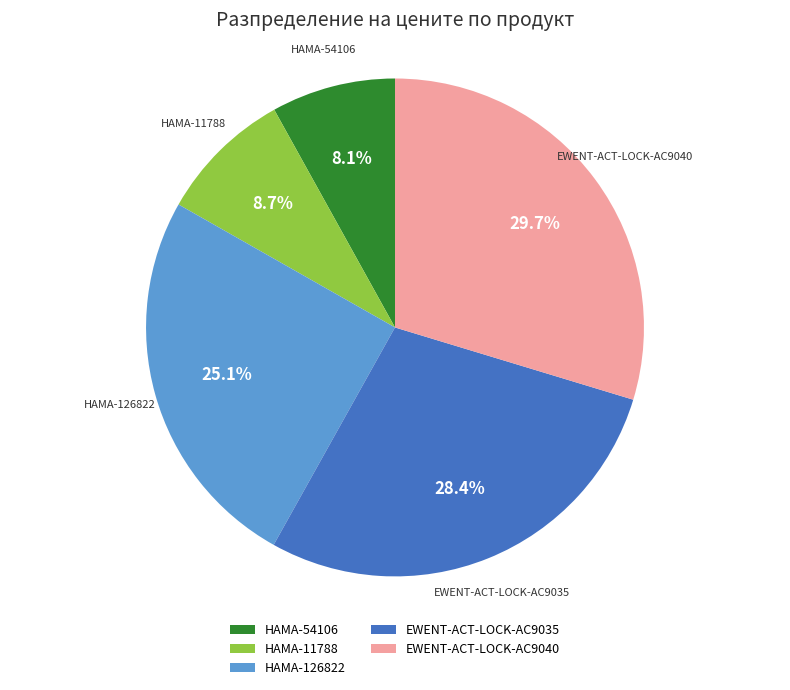

What portion of the pie excludes HAMA-54106?

91.9%